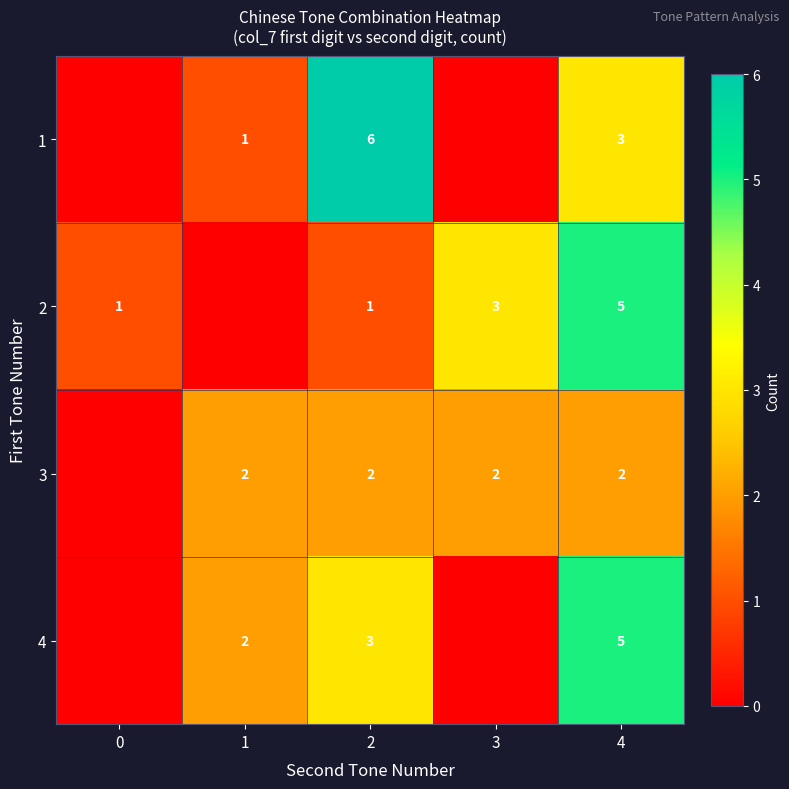

The 4 series shows 3 at 1. True or false?

False